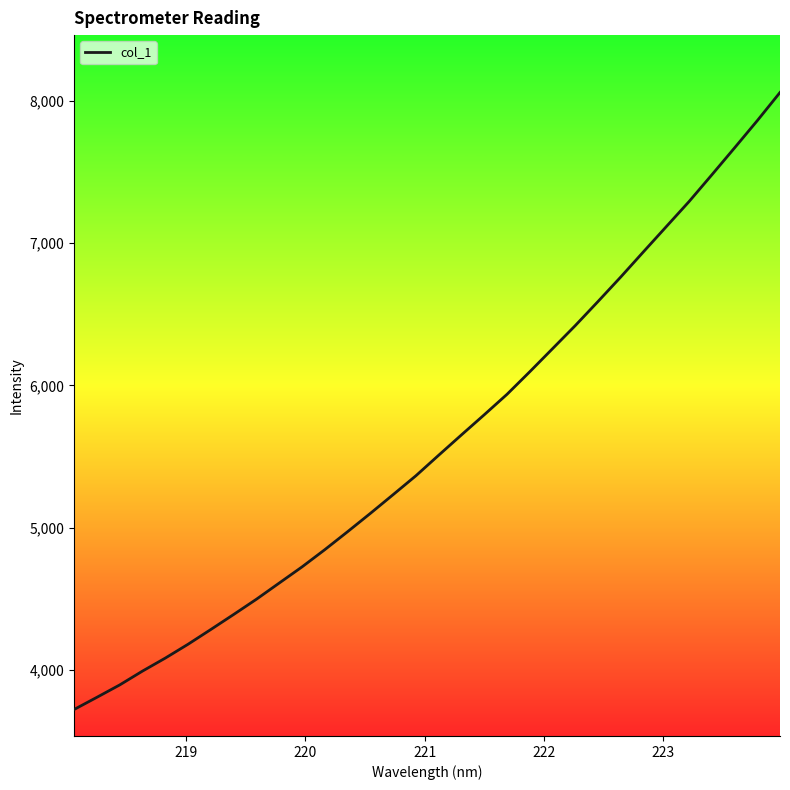

What is the difference between the maximum and minimum values?

4333.3